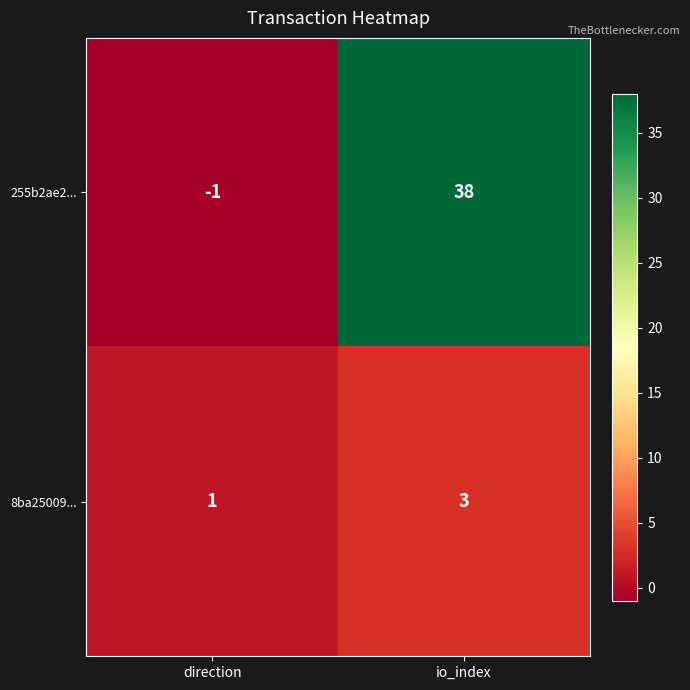

Rank the series by their average value, from lowest to highest.

8ba25009..., 255b2ae2...